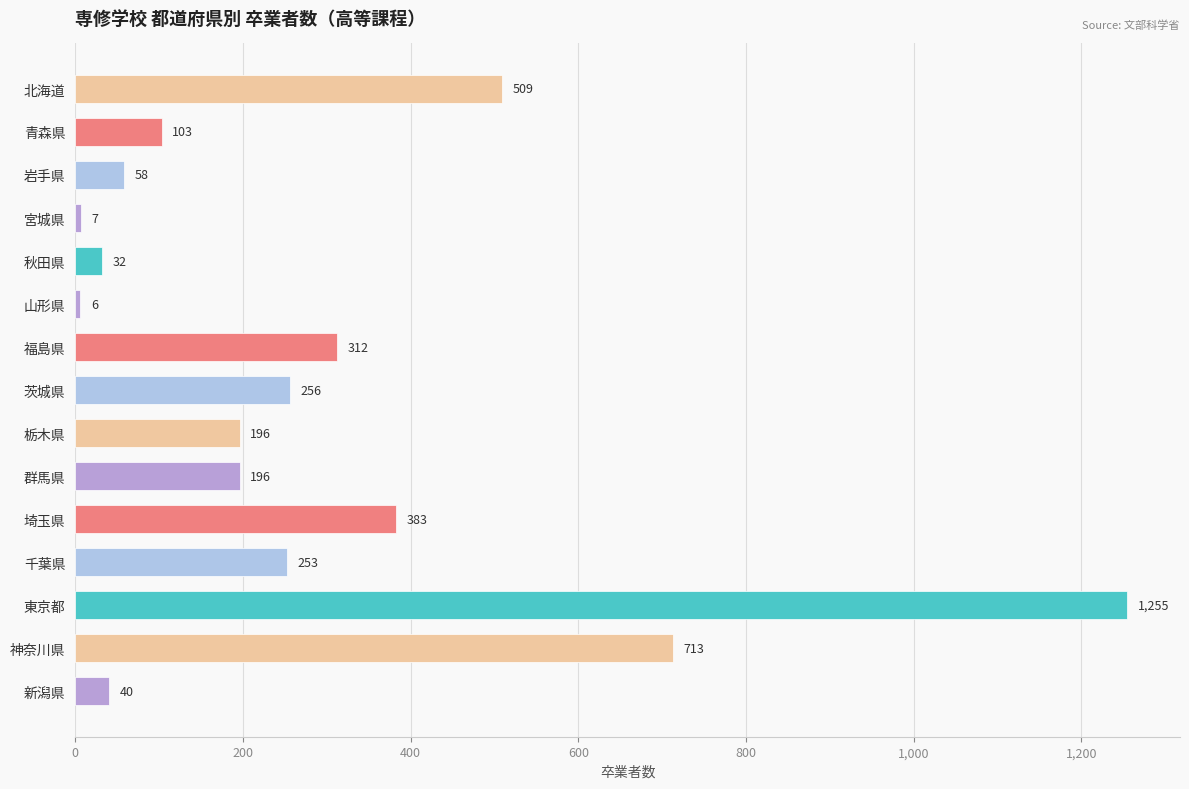

The chart shows a value of 1255 at 東京都. True or false?

True